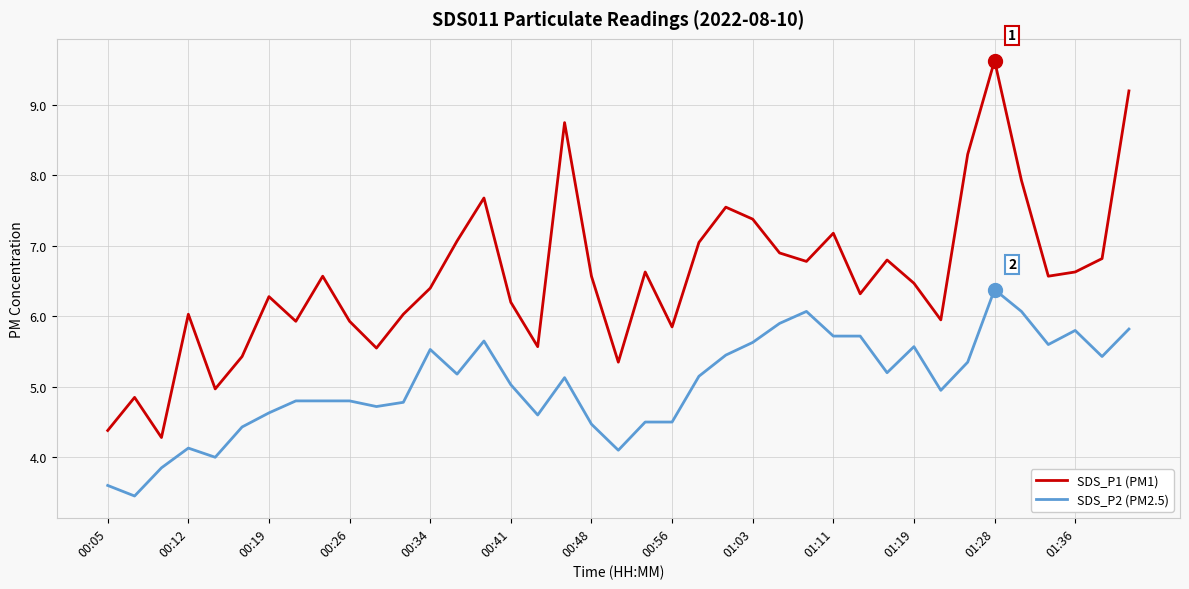

What is the minimum value shown in the chart?

3.5